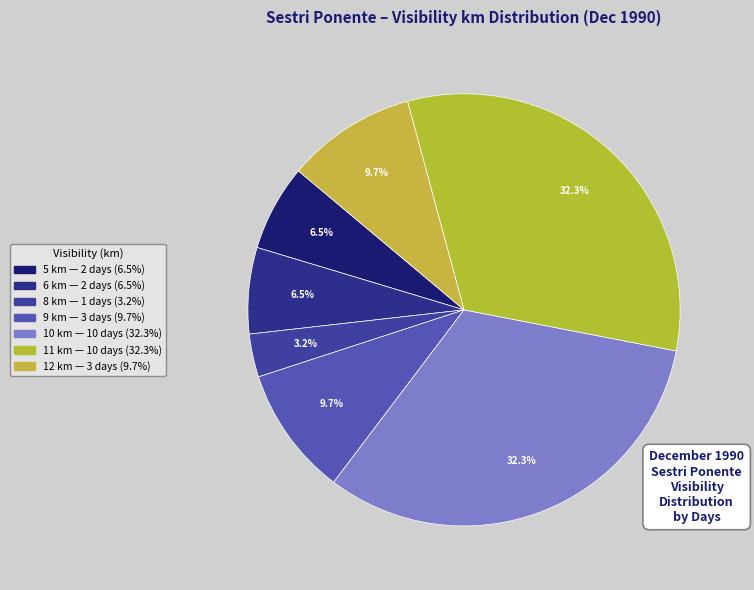

Is there a majority slice in this chart?

No